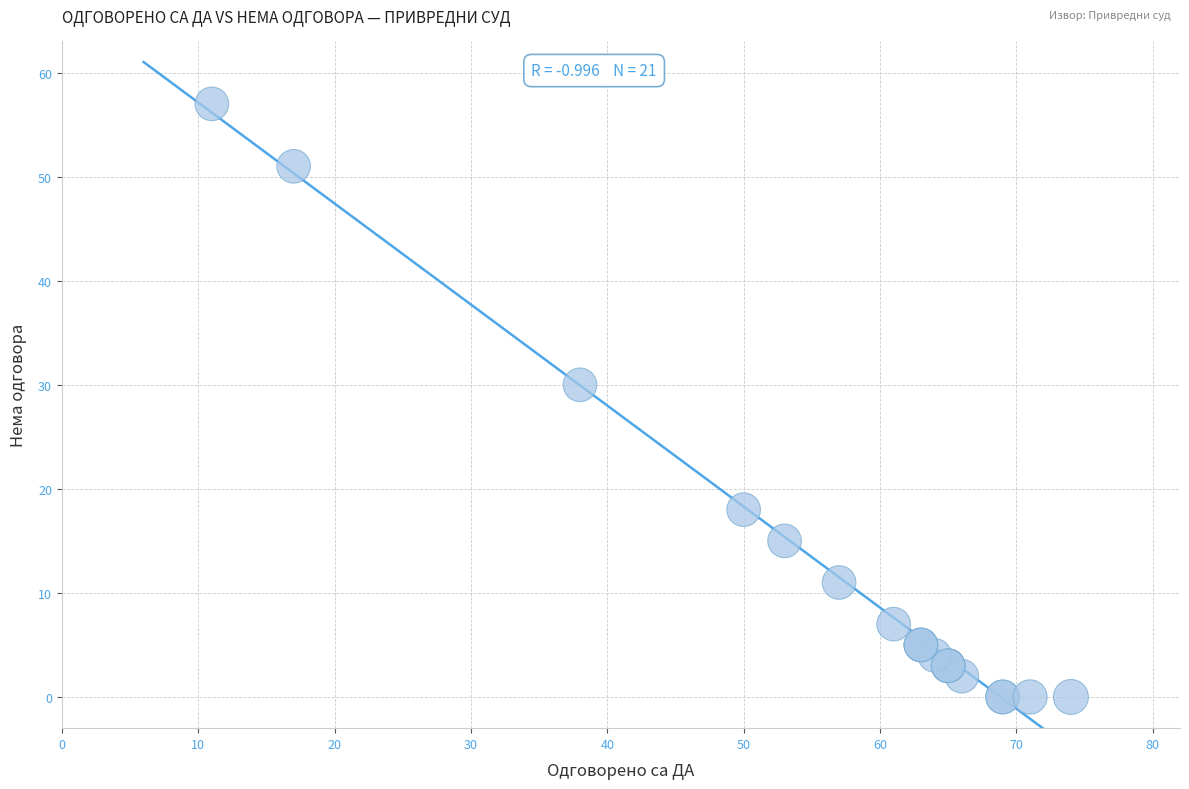

What Y value in the scatter plot is closest to 28?

30